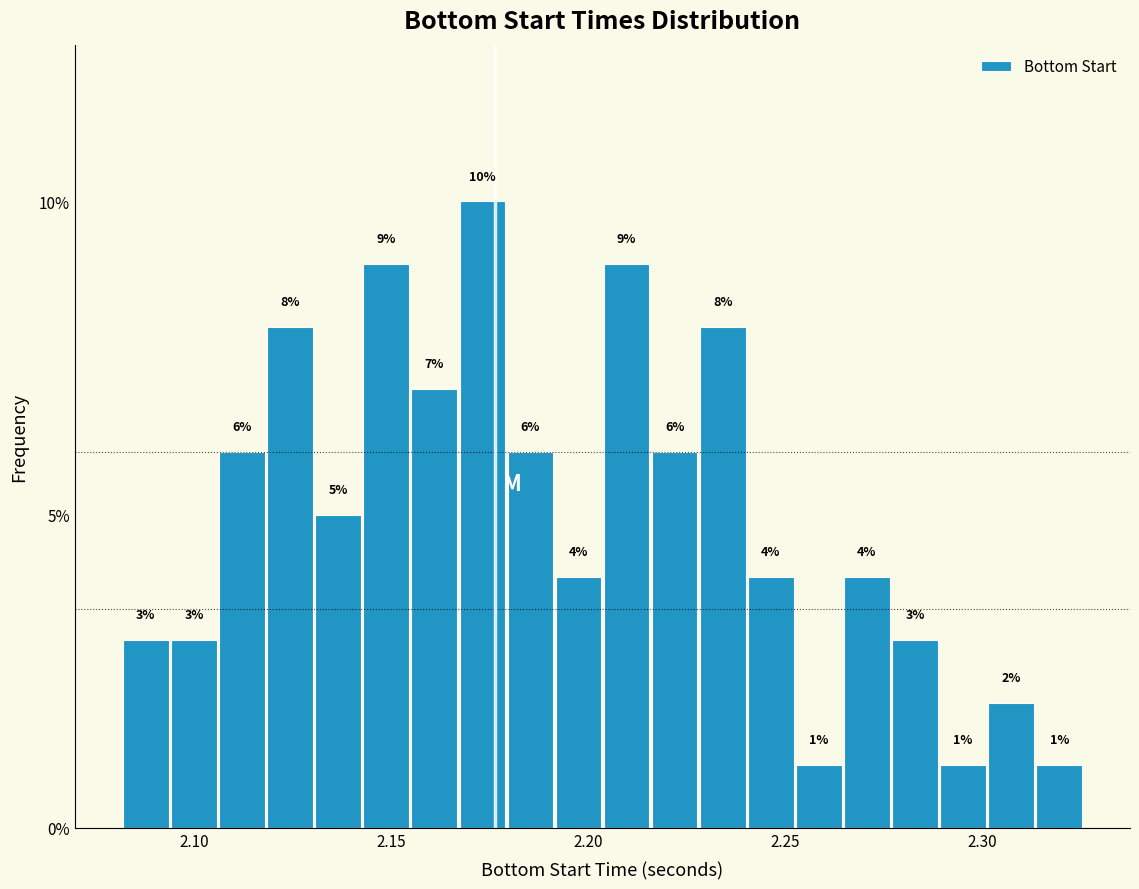

Around what value on the x-axis is the tallest bar? Give the approximate position of its centre, as read against the axis.

2.175